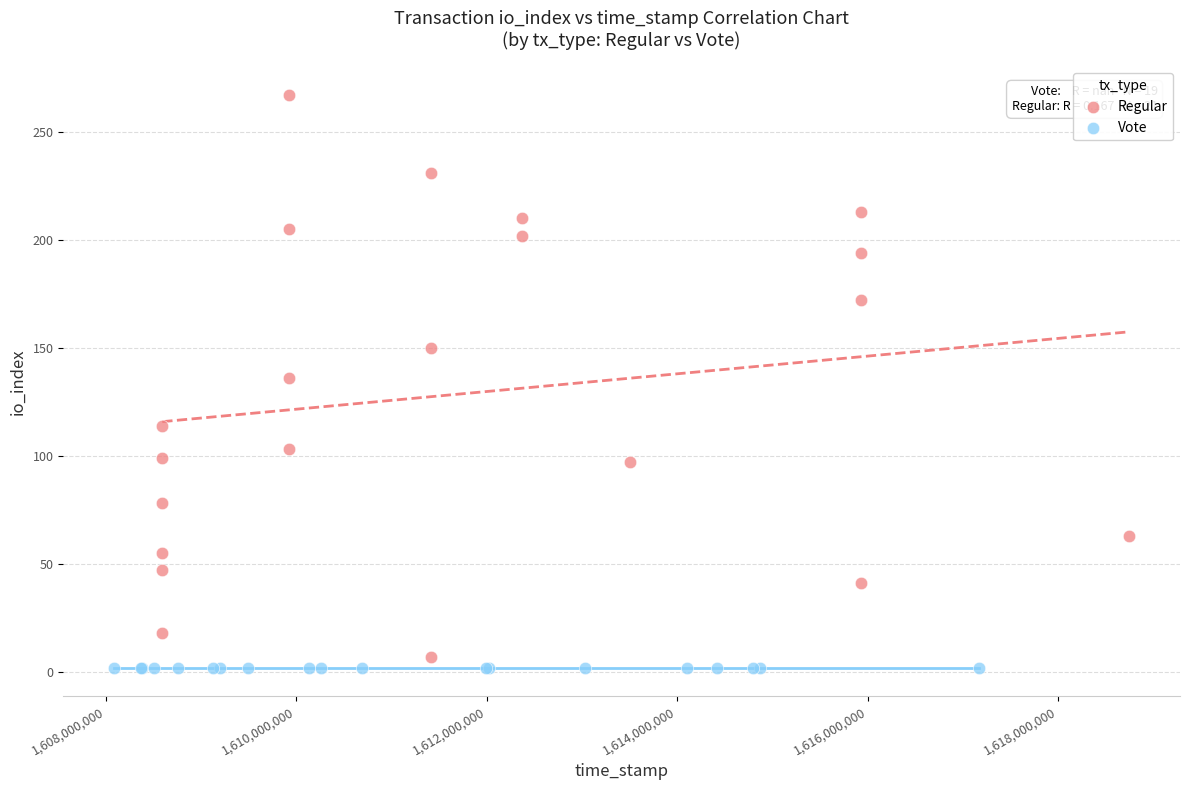

Which series contains the highest Y value?

Regular